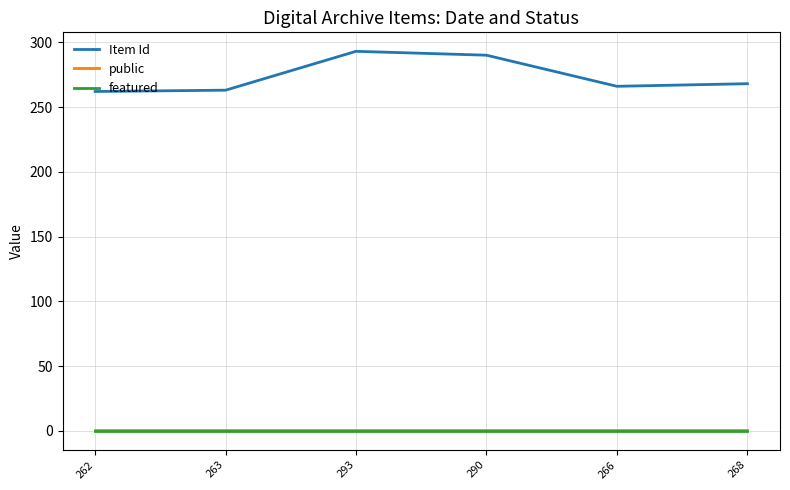

True or false: public and featured intersect in this chart.

False